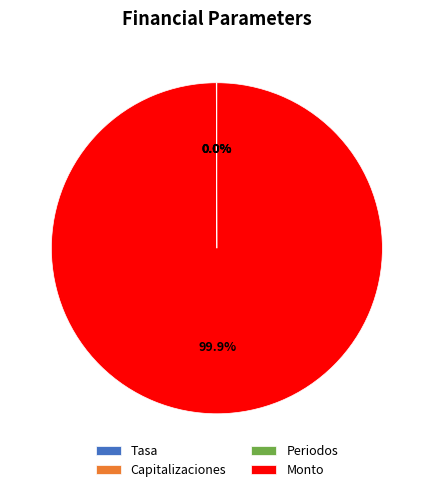

Is there a majority slice in this chart?

Yes